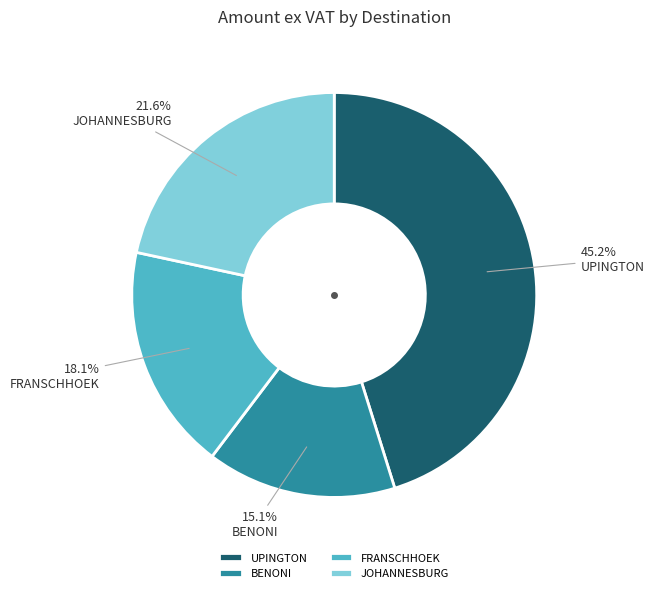

True or false: BENONI accounts for 15% of the total.

True